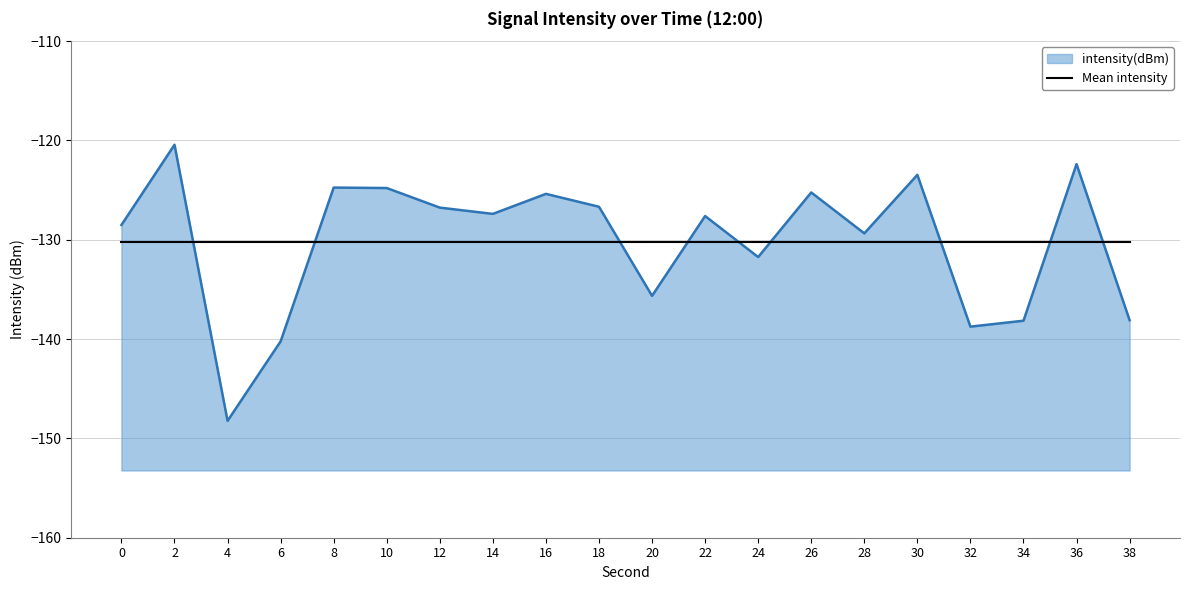

What is the value of the 3rd point from the left?

-148.2